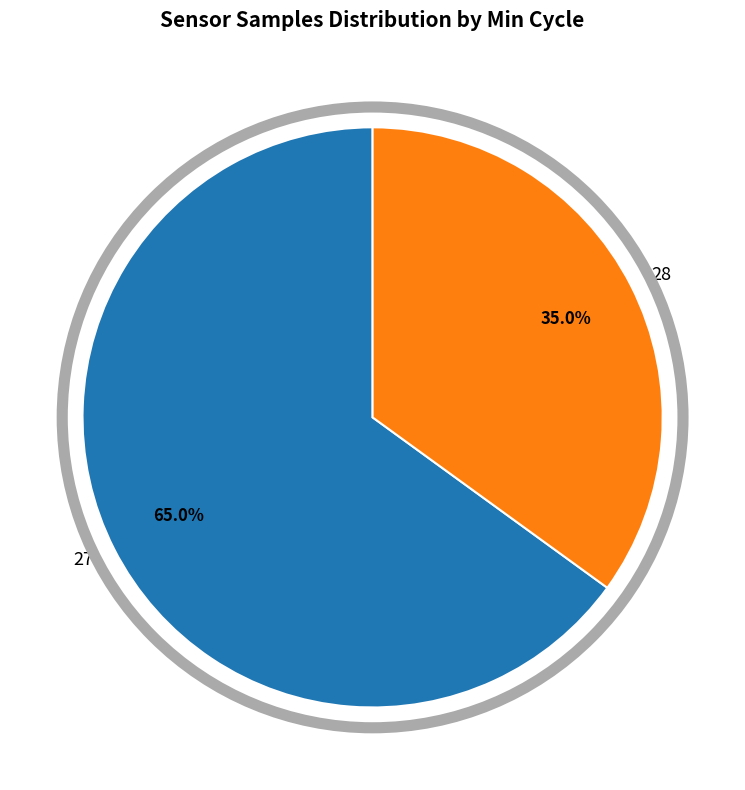

What portion of the pie excludes 27?

35.0%